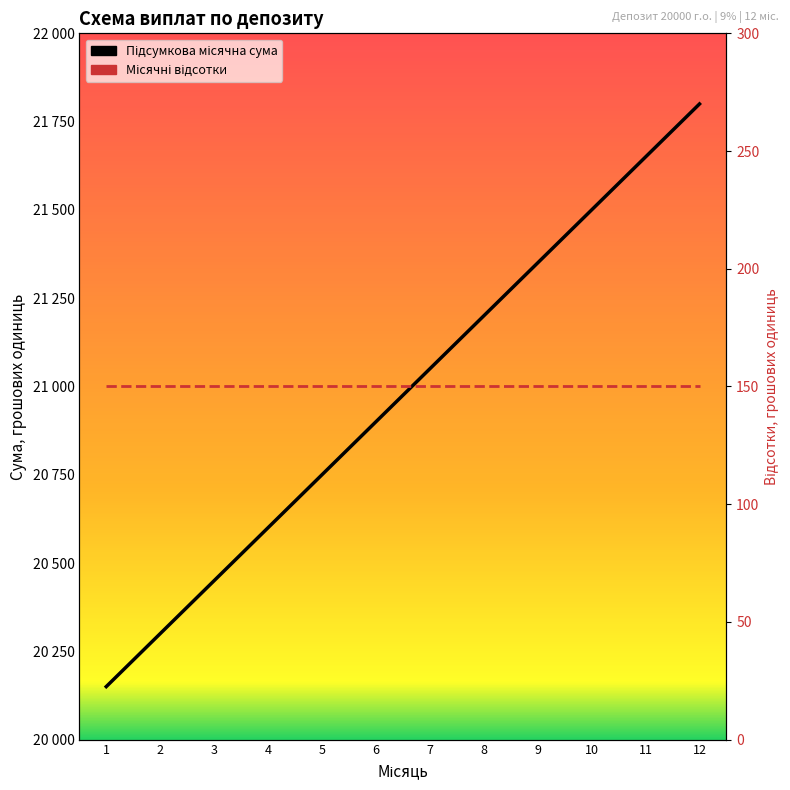

What is the value of the 8th point from the left?

21200